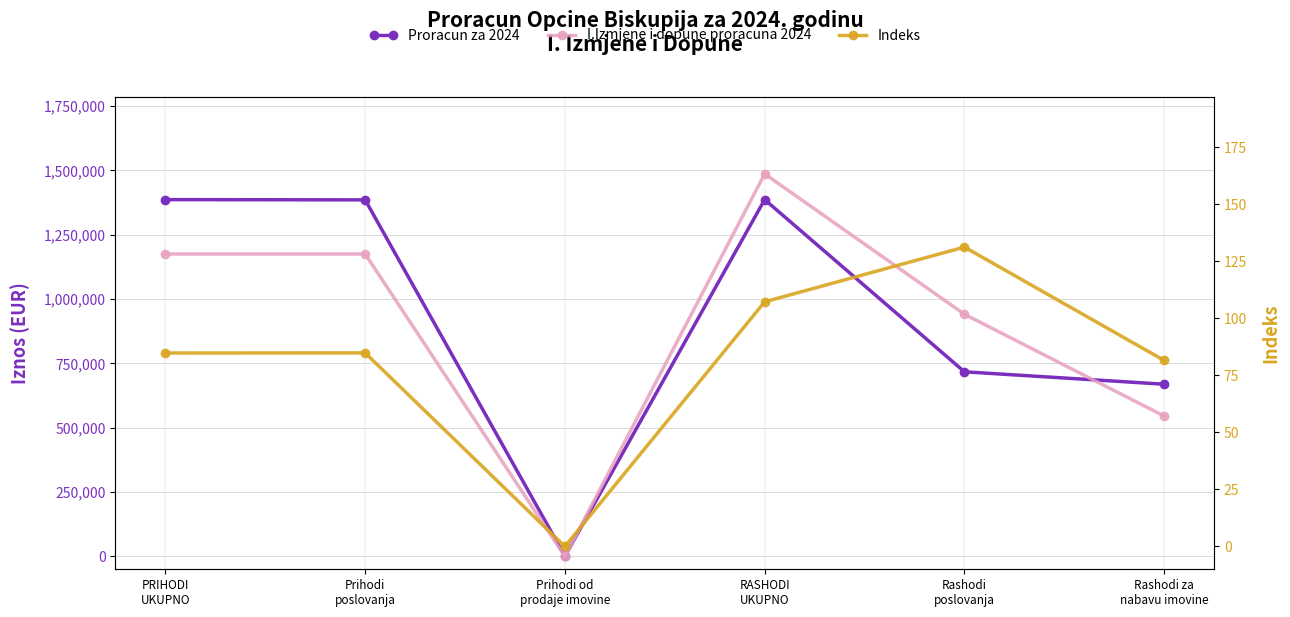

At how many categories does at least one series exceed 349571?

5